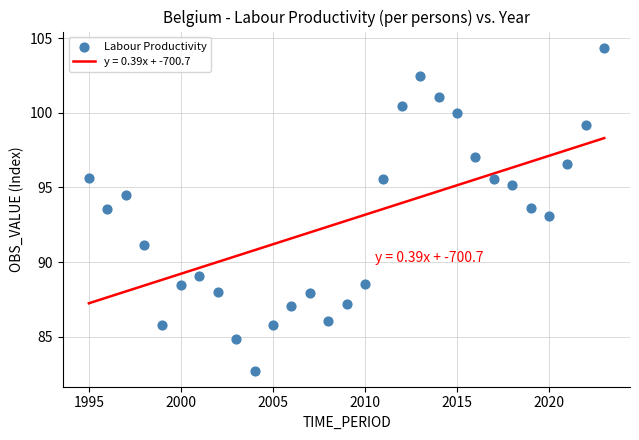

What is the range of X values (max minus min)?

28.0